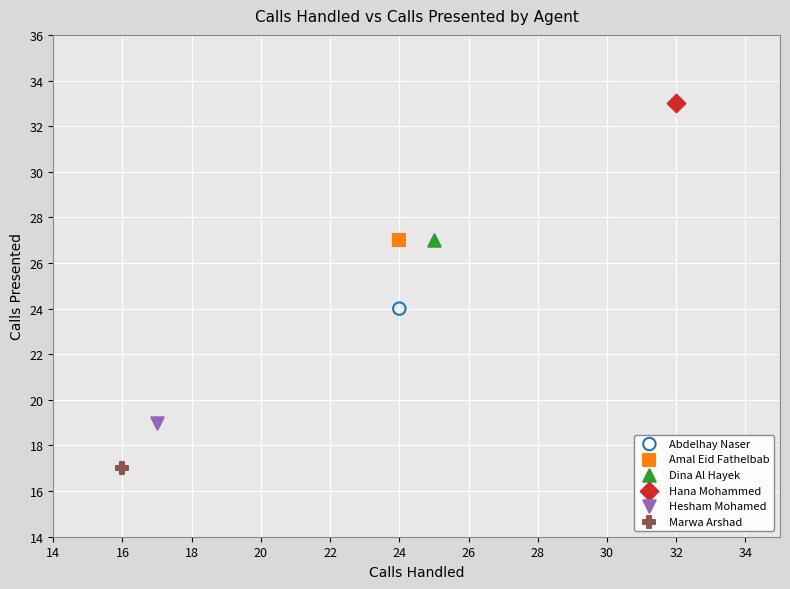

What are all the series names shown in the legend?

Abdelhay Naser, Amal Eid Fathelbab, Dina Al Hayek, Hana Mohammed, Hesham Mohamed, Marwa Arshad